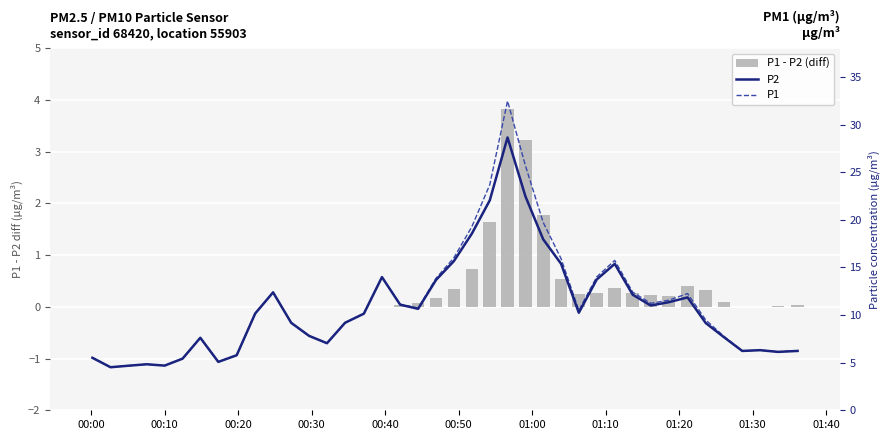

Does the chart contain stacked bars?

No